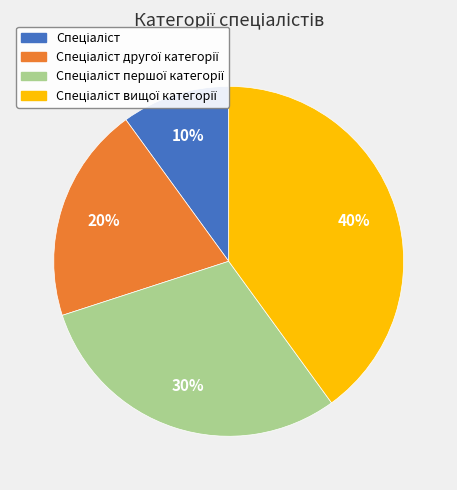

Is there a majority slice in this chart?

No